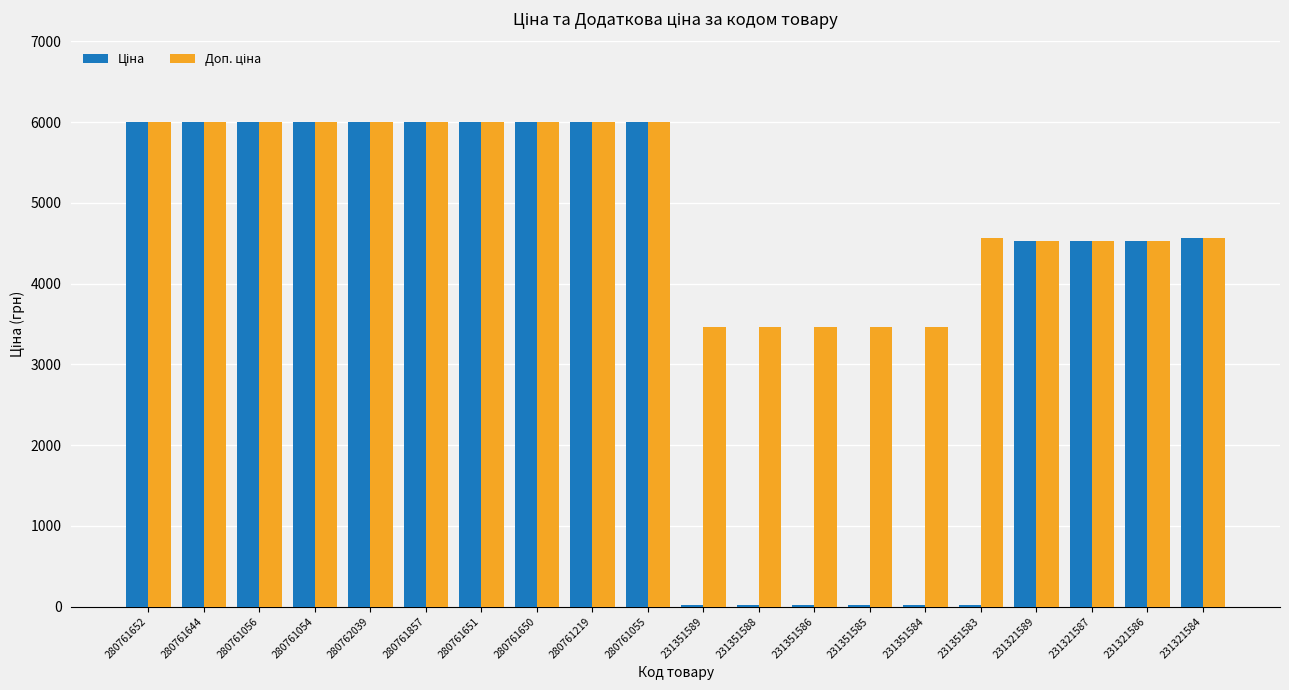

Is it true that Доп. ціна equals 10479.1 at 280761219?

False